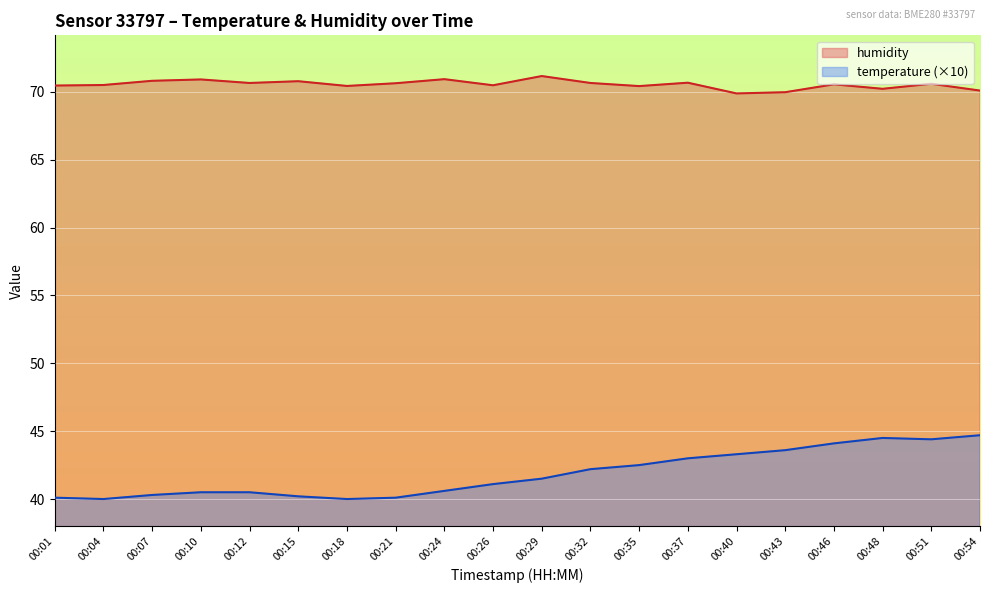

At which label is humidity closest to 70?

00:43